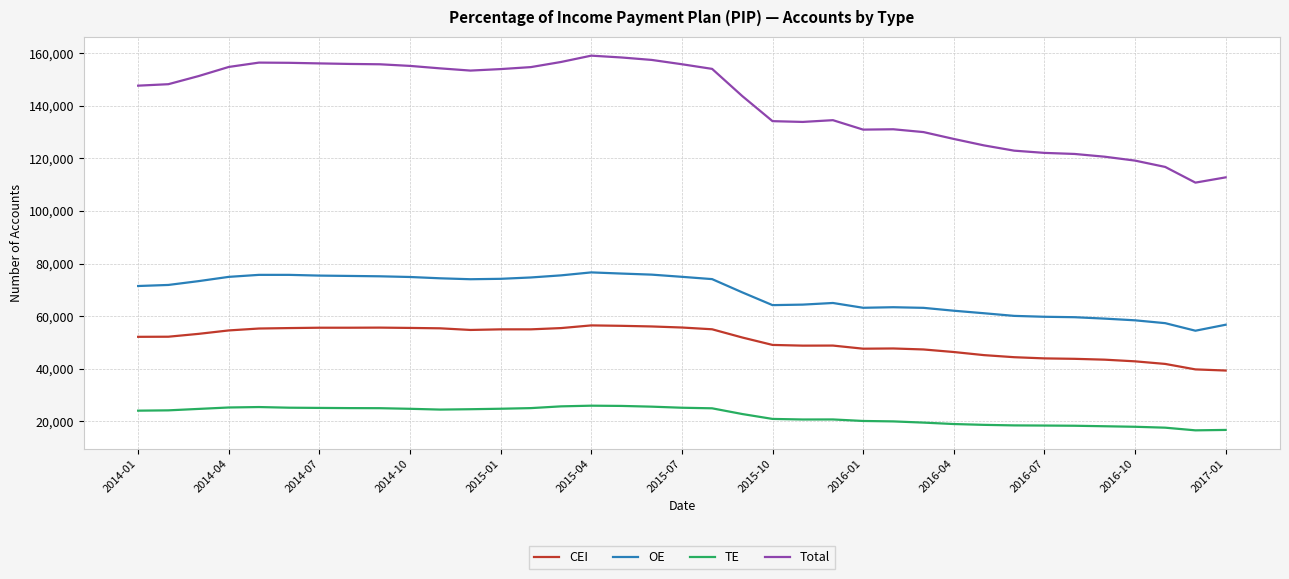

True or false: OE and TE intersect in this chart.

False